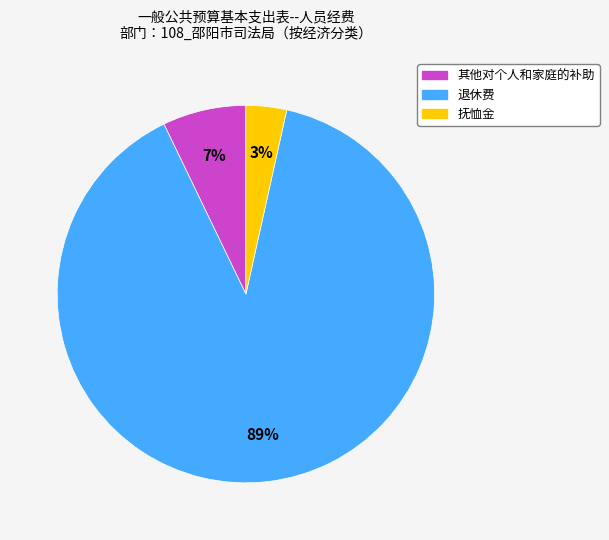

The 抚恤金 slice represents 3% of the pie. True or false?

True